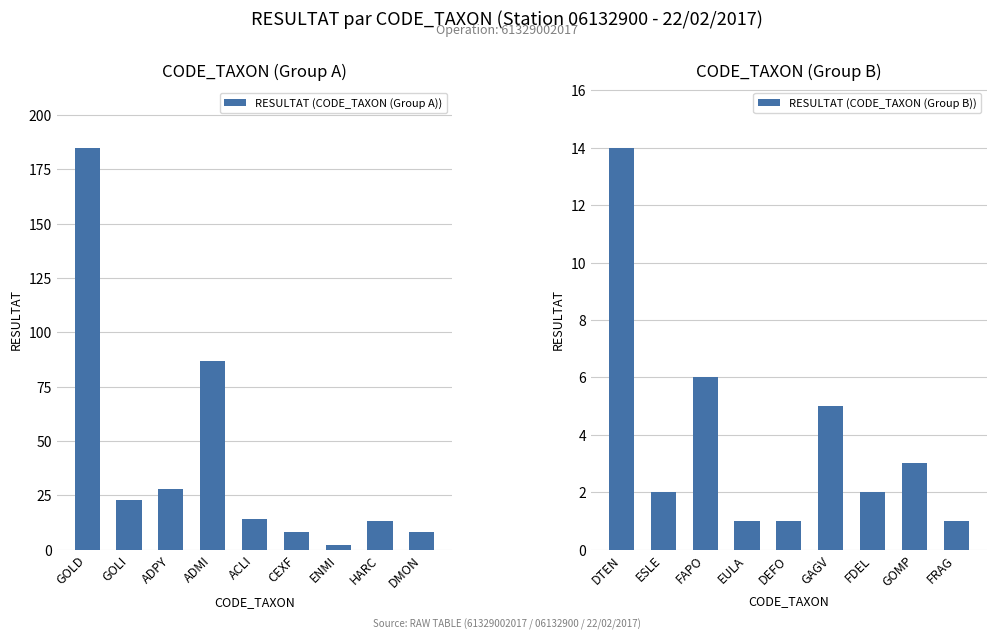

What is the highest value of the RESULTAT (CODE_TAXON (Group B)) series?

14